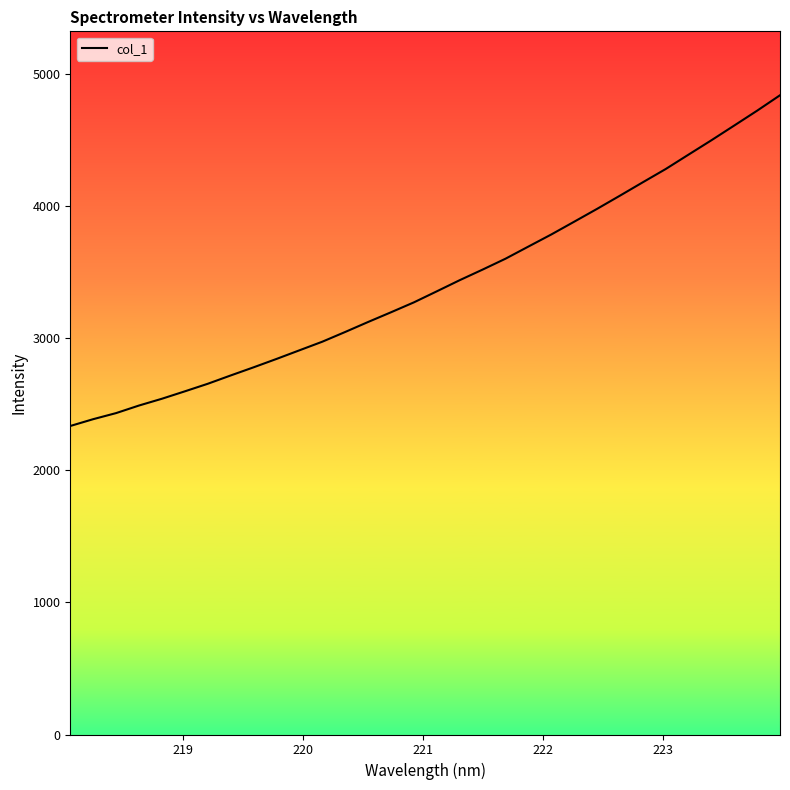

What is the greatest value displayed?

4838.7